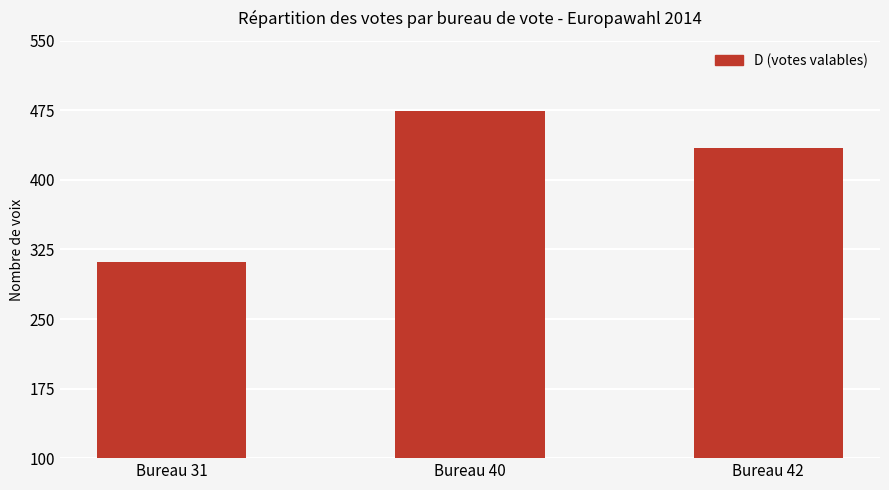

Where does the data first go above 434?

Bureau 40